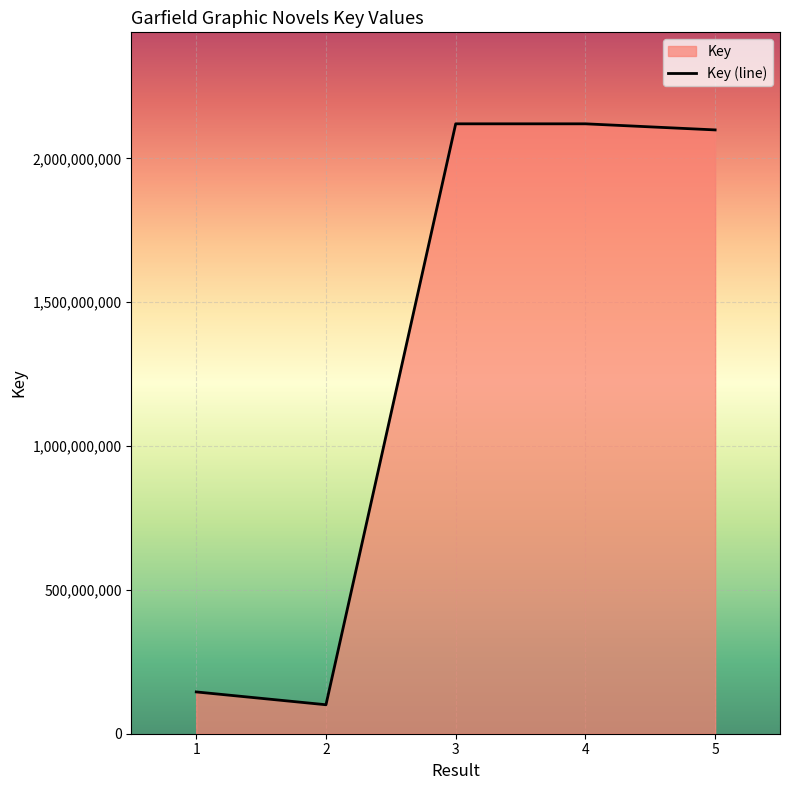

Rank the categories by value from lowest to highest.

2, 1, 5, 4, 3